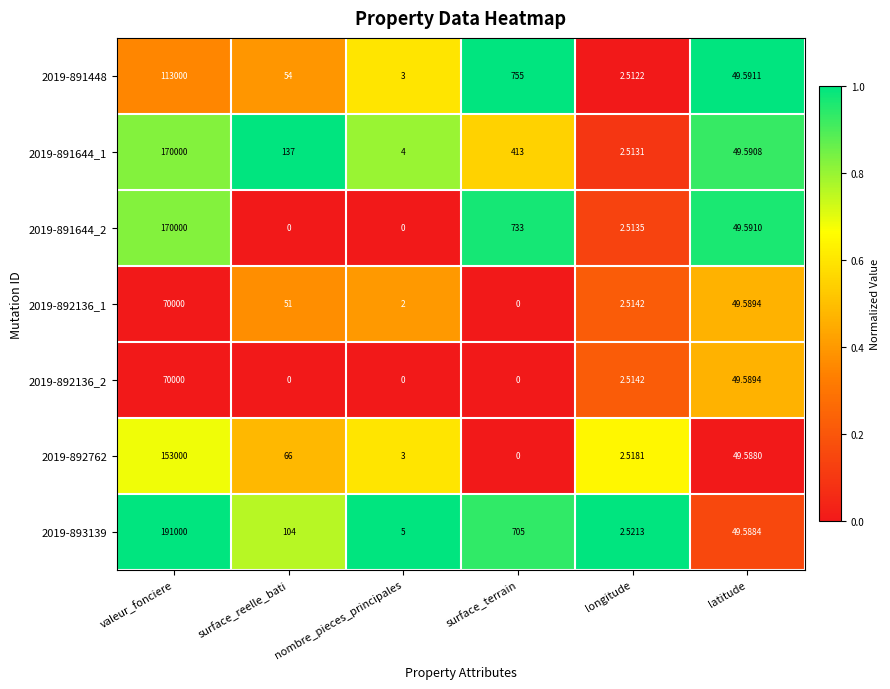

Is the value of 2019-892136_1 at surface_reelle_bati greater than the value of 2019-893139 at valeur_fonciere?

No